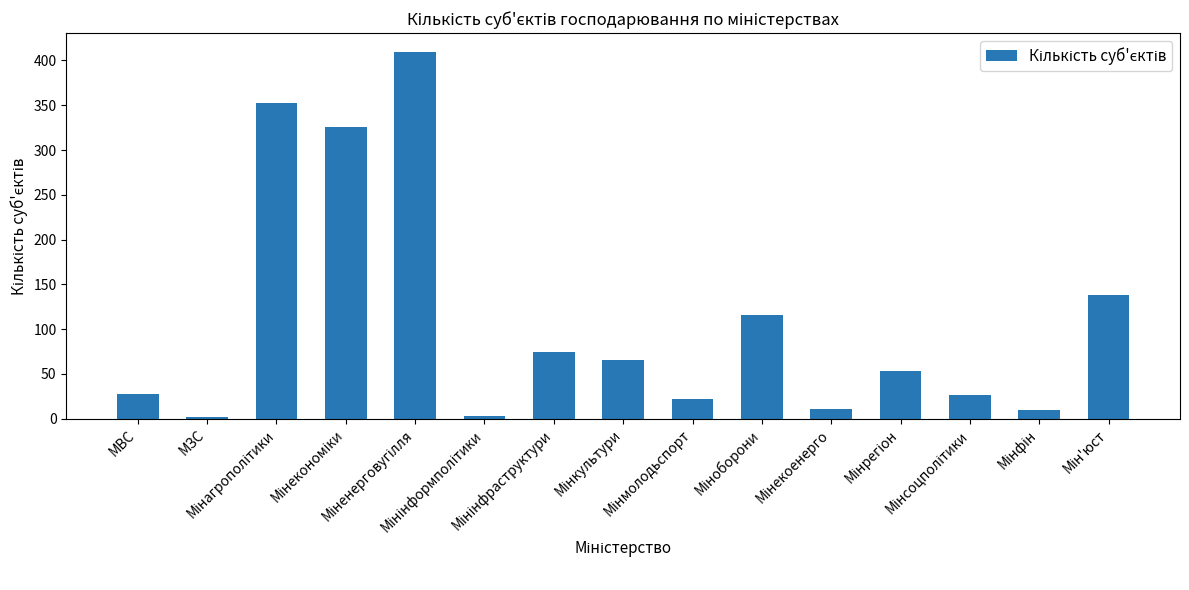

Are the bars horizontal?

No